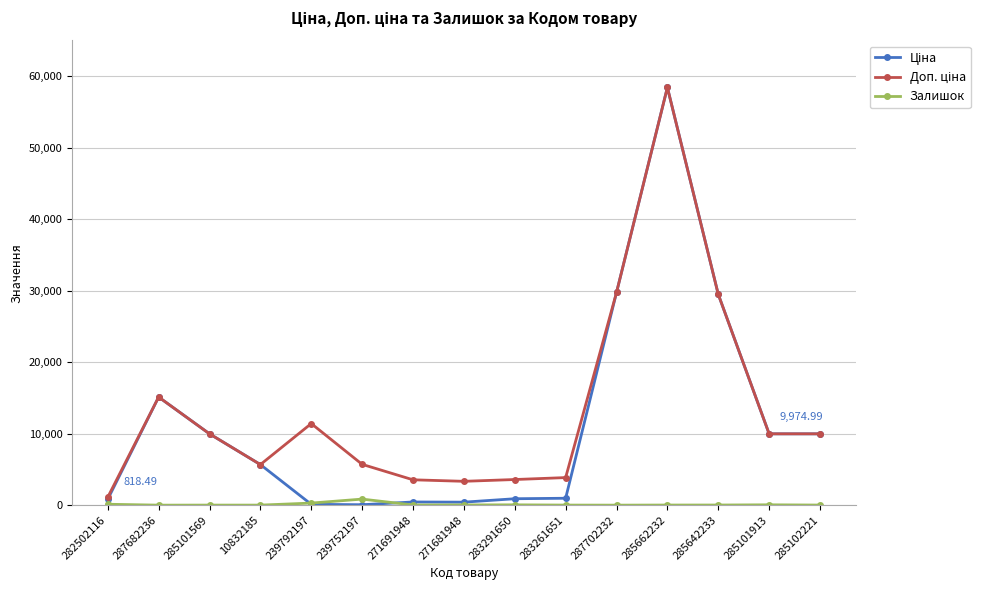

At which category is the sum across all series the highest?

285662232